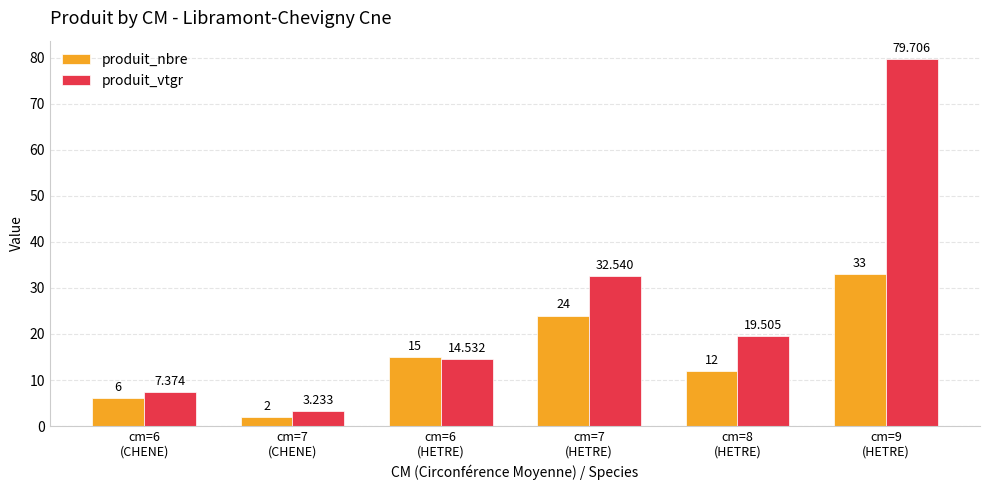

At which label does produit_vtgr first exceed 19?

cm=7
(HETRE)